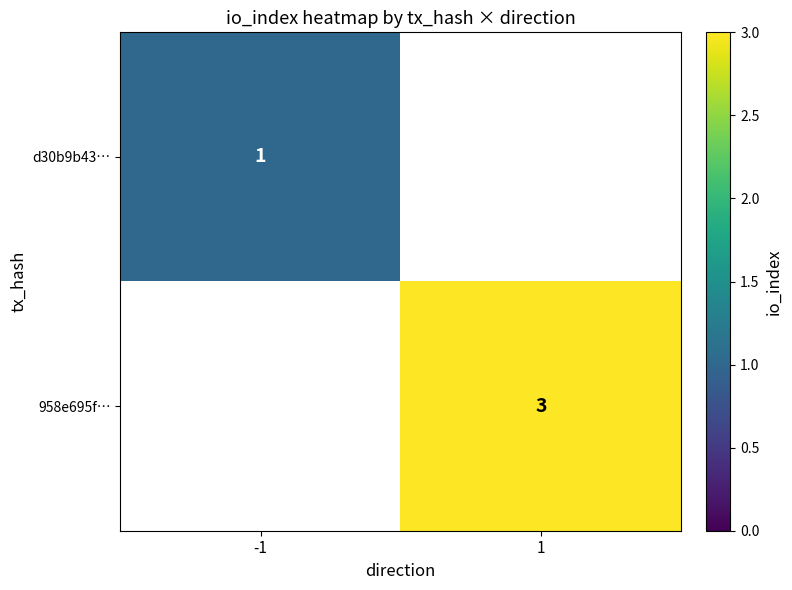

At how many categories does at least one series exceed 1?

1